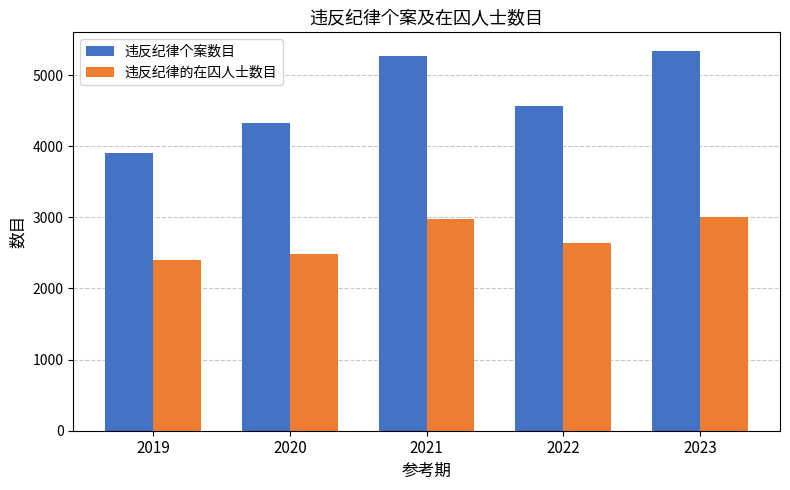

Is it true that 违反纪律的在囚人士数目 equals 1086 at 2021?

False